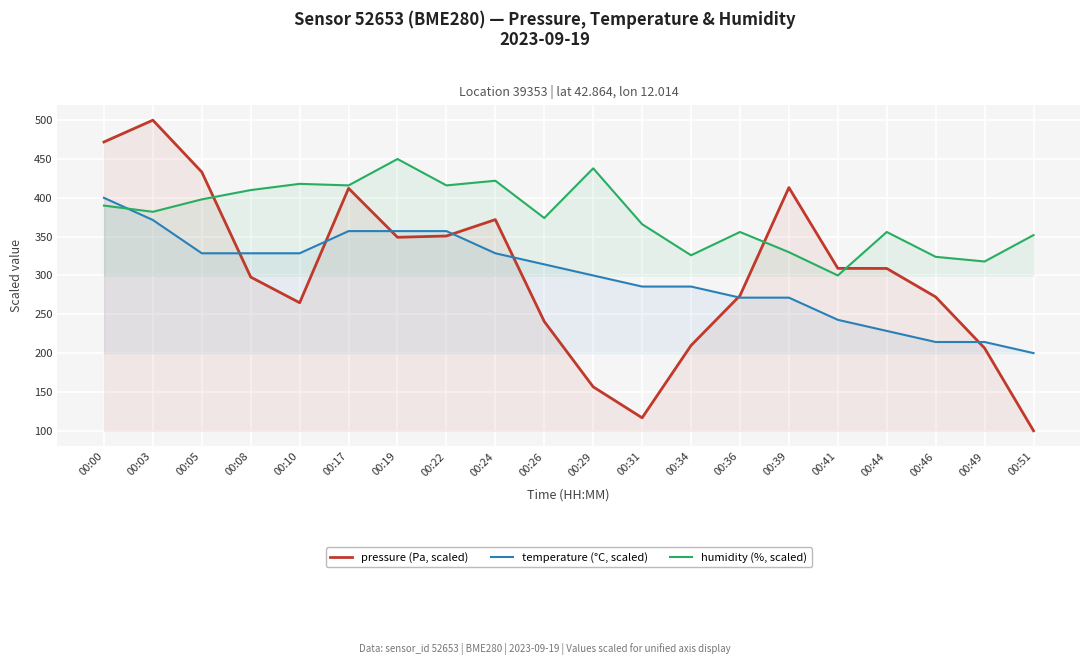

At which category does the chart reach its peak across all series?

00:03